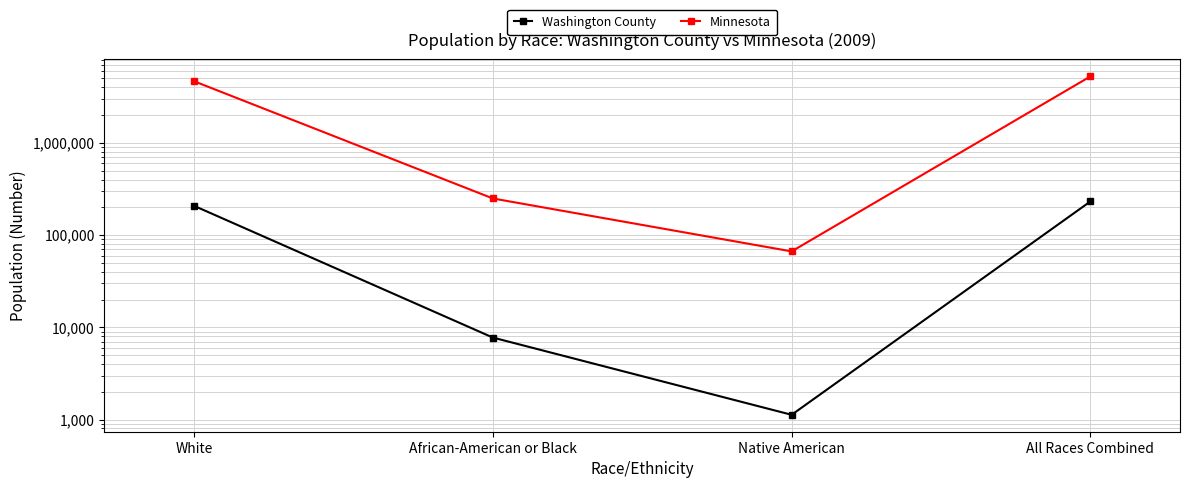

At how many categories does at least one series exceed 3837221?

2